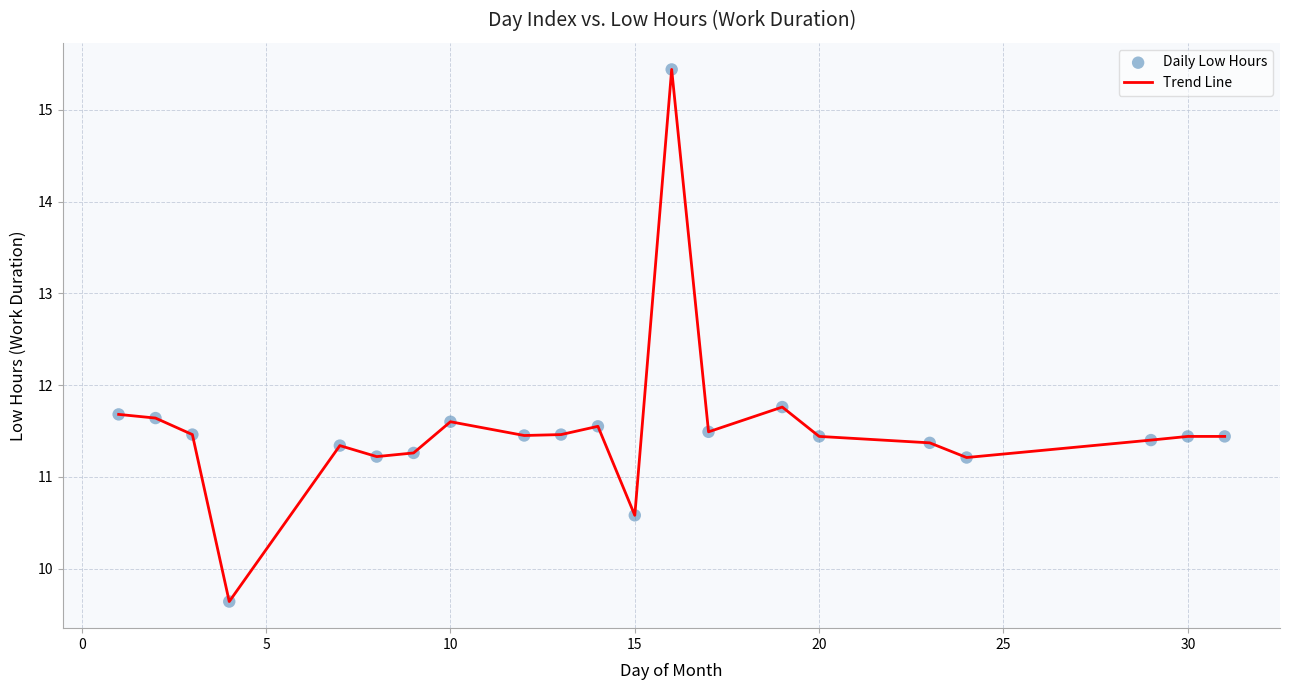

What is the greatest value displayed?

15.4